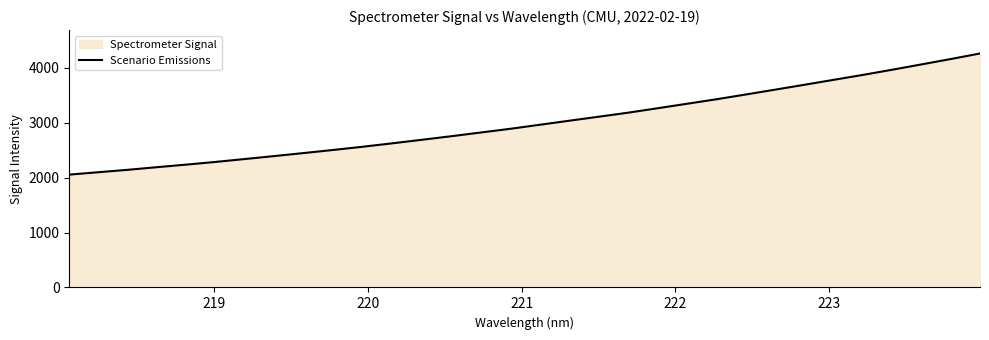

Does the chart have visible grid lines?

No